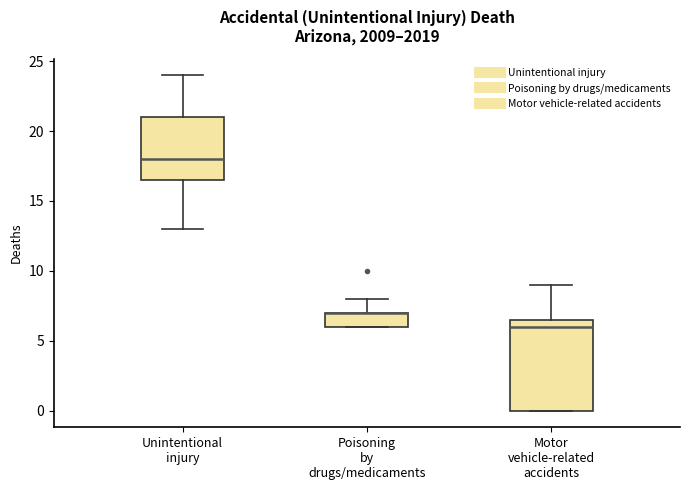

Reading left to right, read every box against the y-axis: the position of its median line, the range the box covers, and the ends of its whiskers. The values are not printed on the chart, so give them approximately, as read against the axis.

Unintentional injury: median 18.0, box 16.5 to 21.0, whiskers 13.0 to 24.0
Poisoning by drugs/medicaments: median 7.0 (drawn on the box's upper edge), box 6.0 to 7.0, whiskers 6.0 to 8.0
Motor vehicle-related accidents: median 6.0, box 0.0 to 6.5, whiskers 0.0 to 9.0